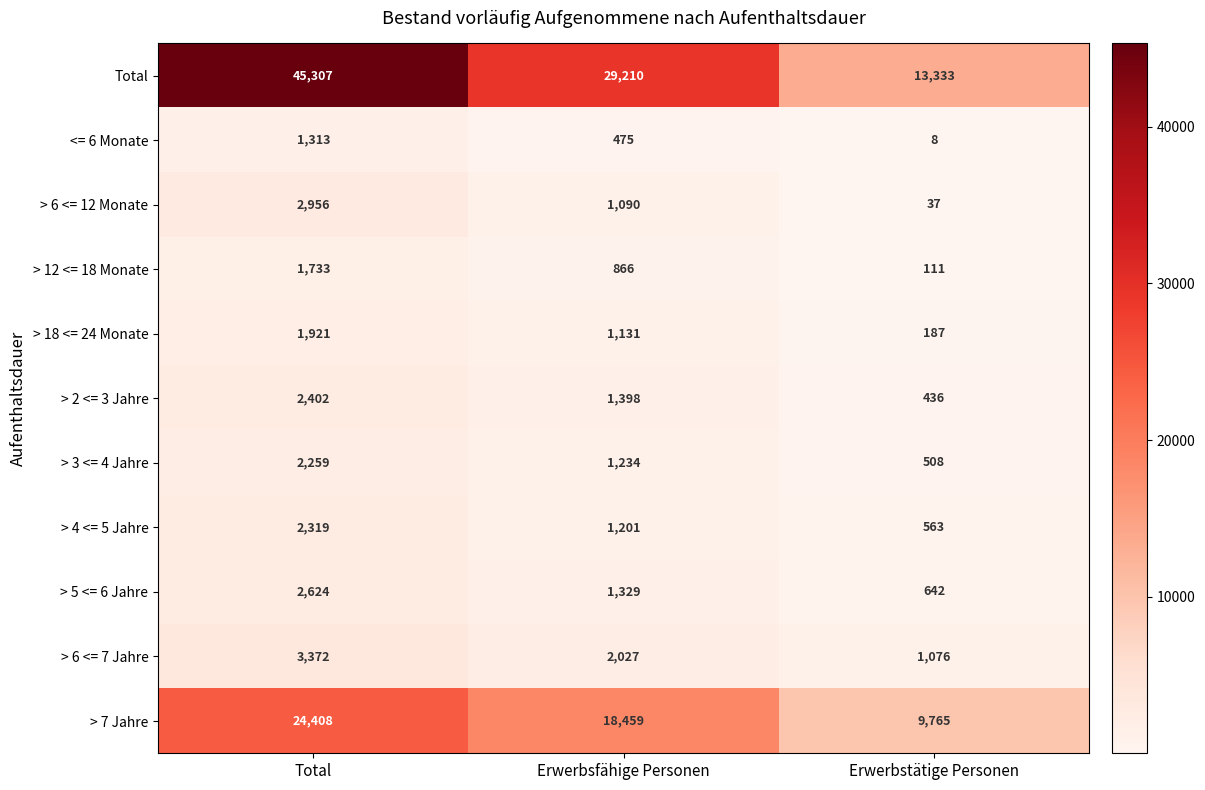

Which series has the largest range (max minus min)?

Total